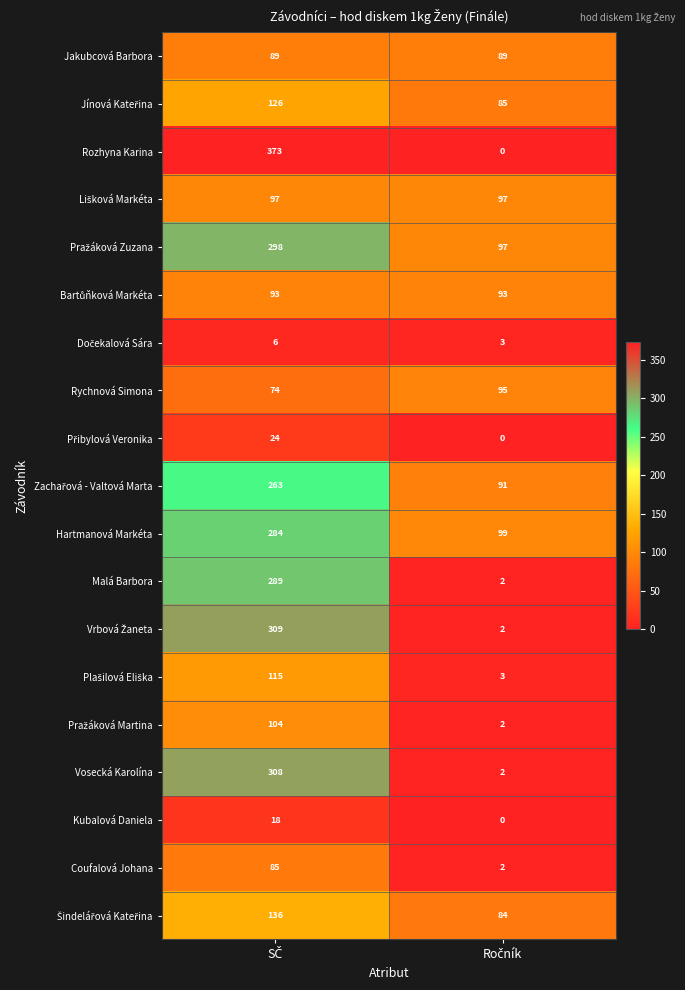

How many series are shown in this chart?

19